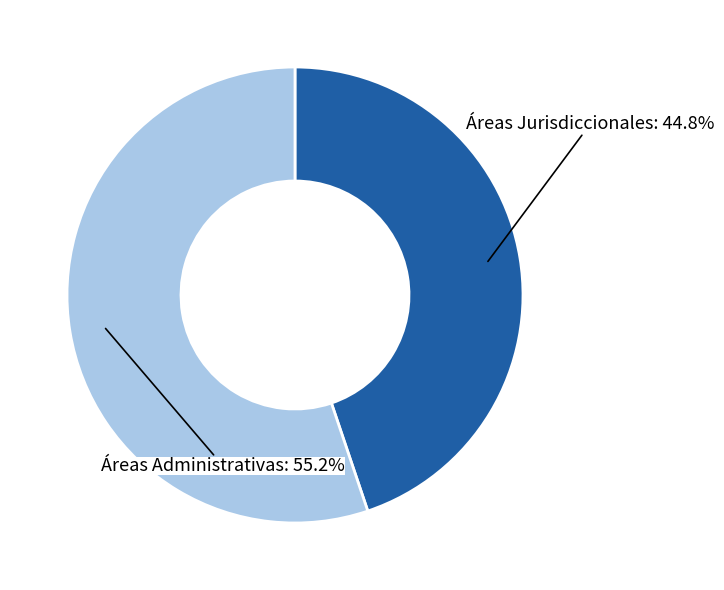

What is the ratio of the value at Áreas Jurisdiccionales: 44.8% to the value at Áreas Administrativas: 55.2%?

0.8